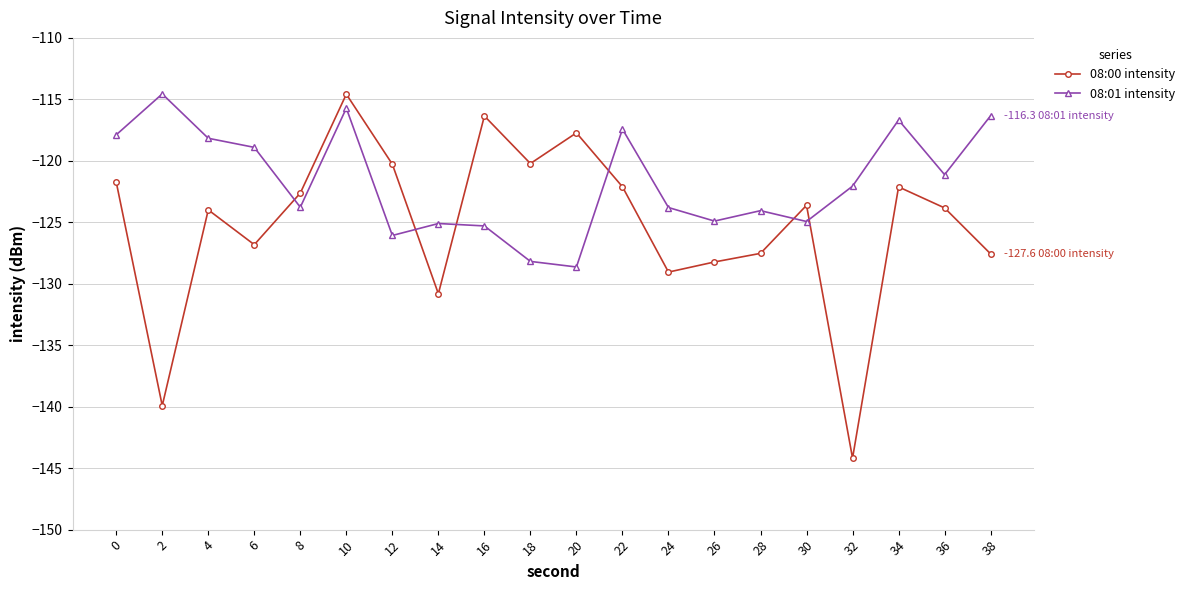

Where is the first local minimum for 08:01 intensity?

8